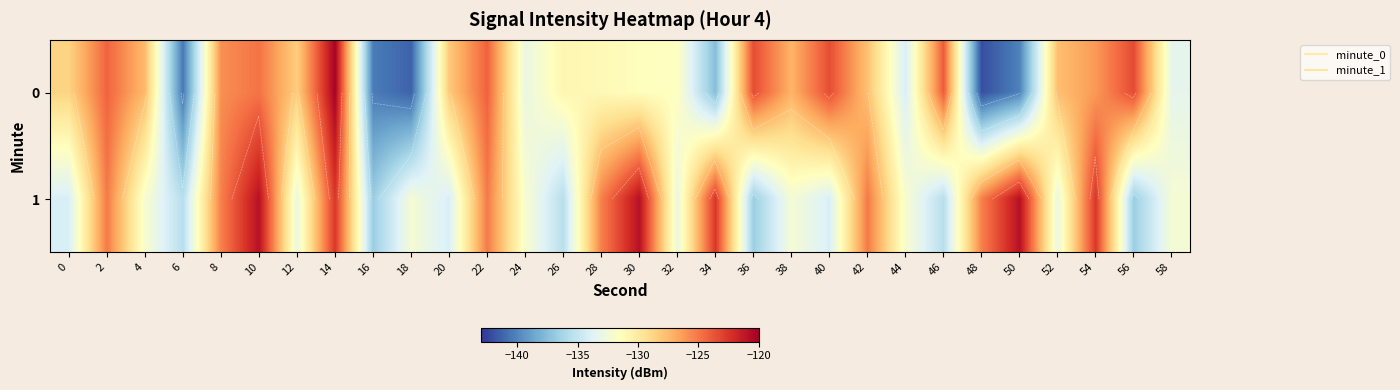

At which label is row_0 closest to -131?

28